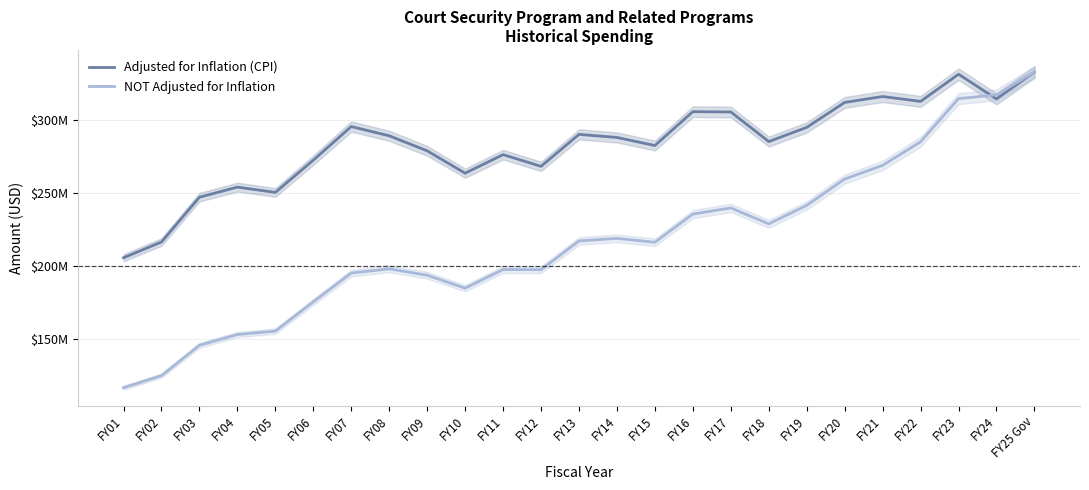

What is the total value across all series at FY08?

487467263